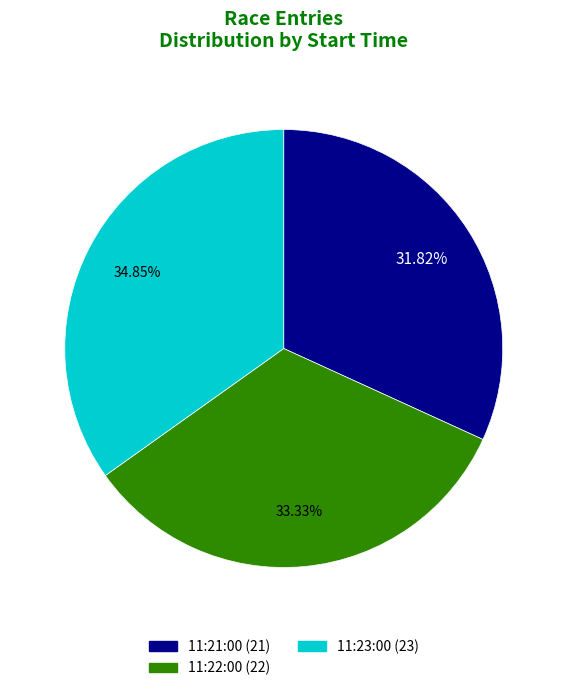

How much of the chart is everything except 11:21:00?

68.2%